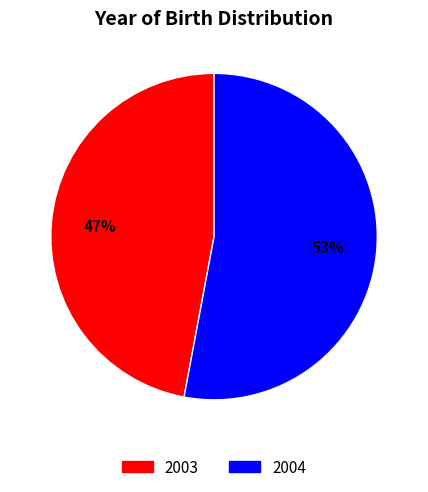

To the nearest percent, what is the difference between the 2003 and 2004 slice percentages?

6%